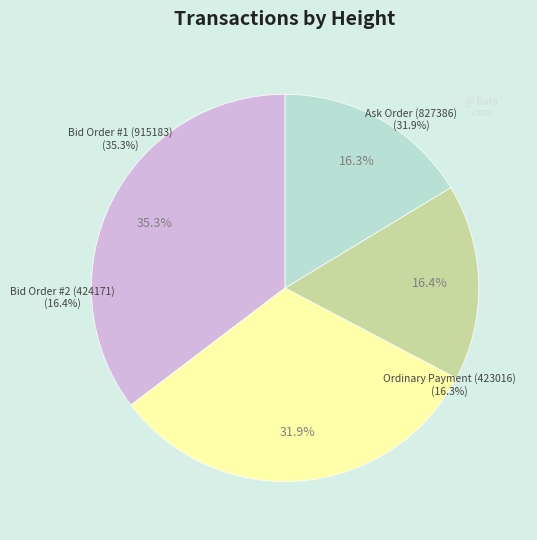

To the nearest percent, what is the difference between the Bid Order Placement (915183) and Ordinary Payment (423016) slice percentages?

19%